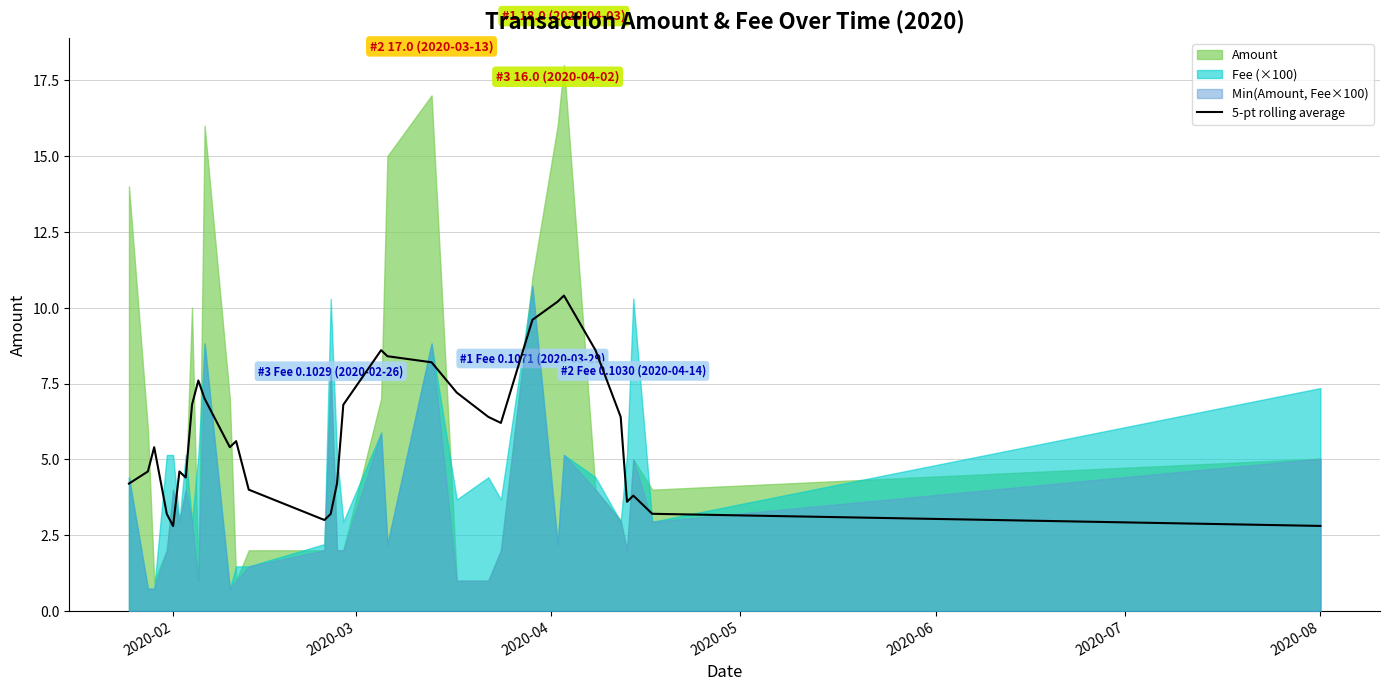

What is the sum of all values?

186.4